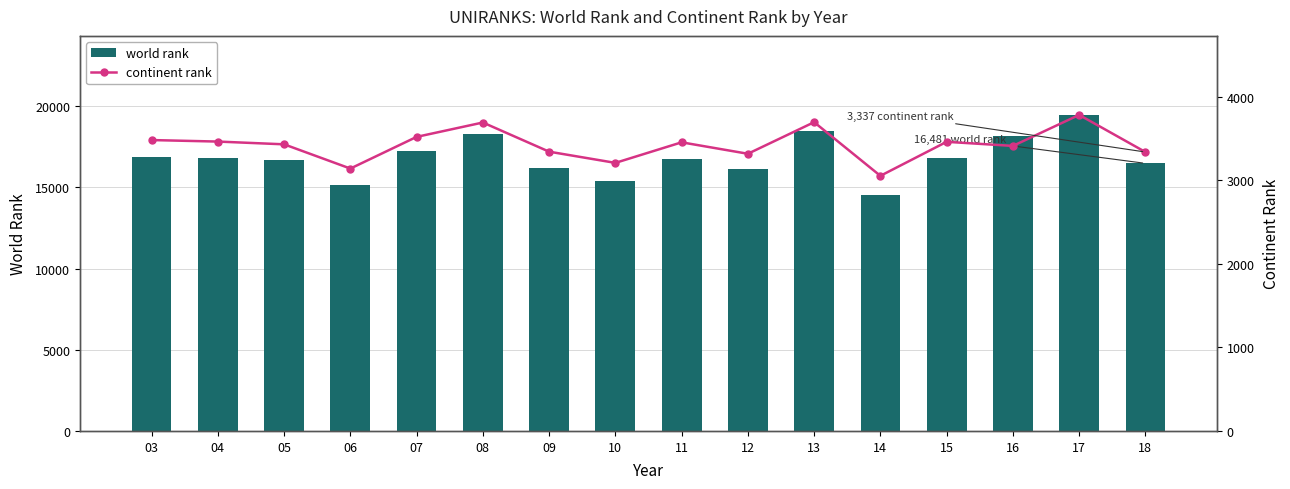

Is the value of world rank at 17 greater than the value of continent rank at 18?

Yes